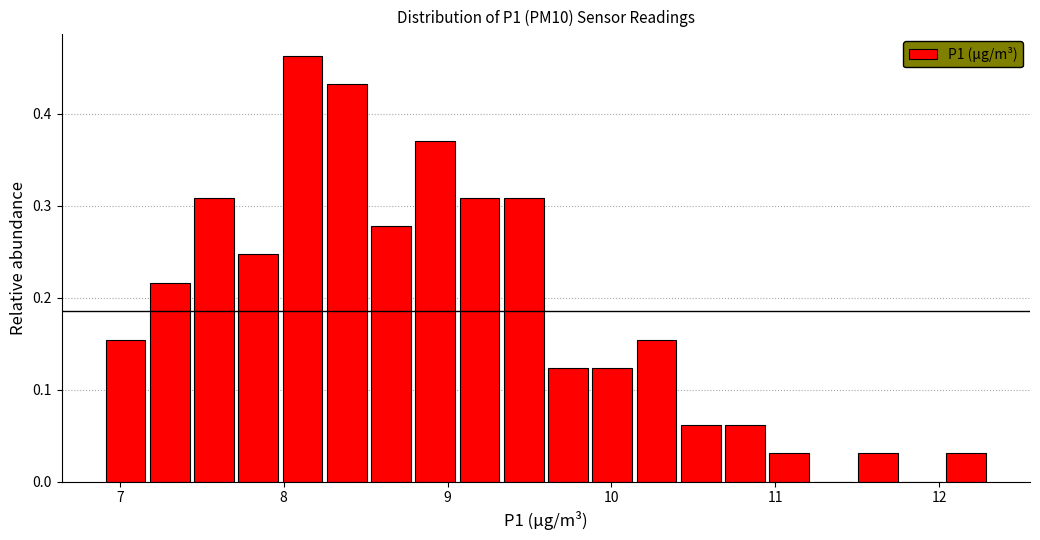

Around what value on the x-axis is the tallest bar? Give the approximate position of its centre, as read against the axis.

8.1